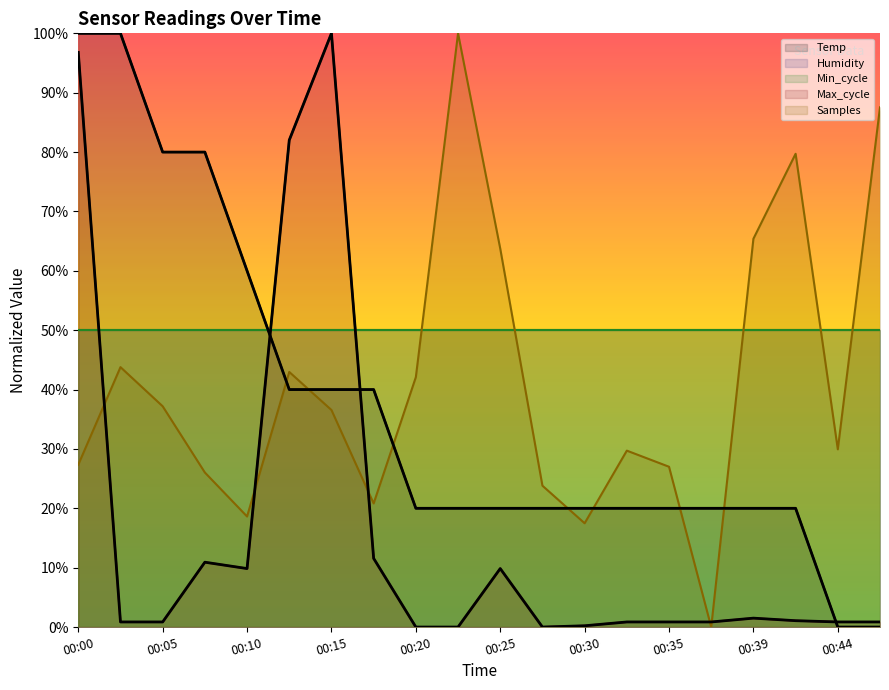

In Max_cycle, how many points are lower than both neighbors (excluding endpoints)?

2